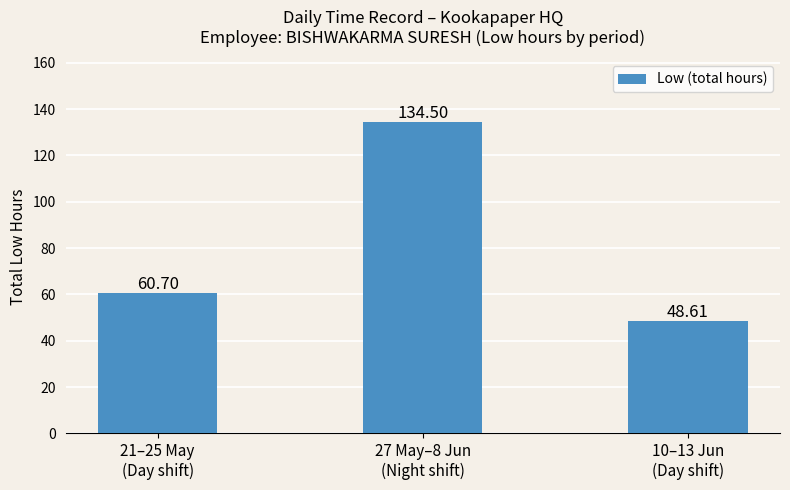

At which label is the value closest to 91?

21–25 May
(Day shift)